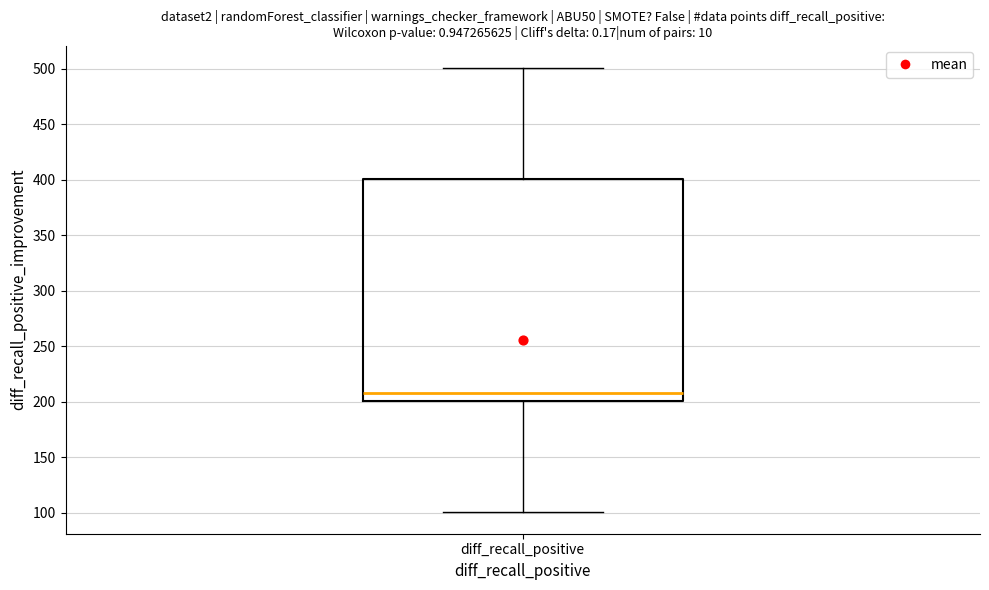

Where does the upper whisker of the box for diff_recall_positive end on the y-axis? The values are not printed on the chart, so give them approximately, as read against the axis.

500